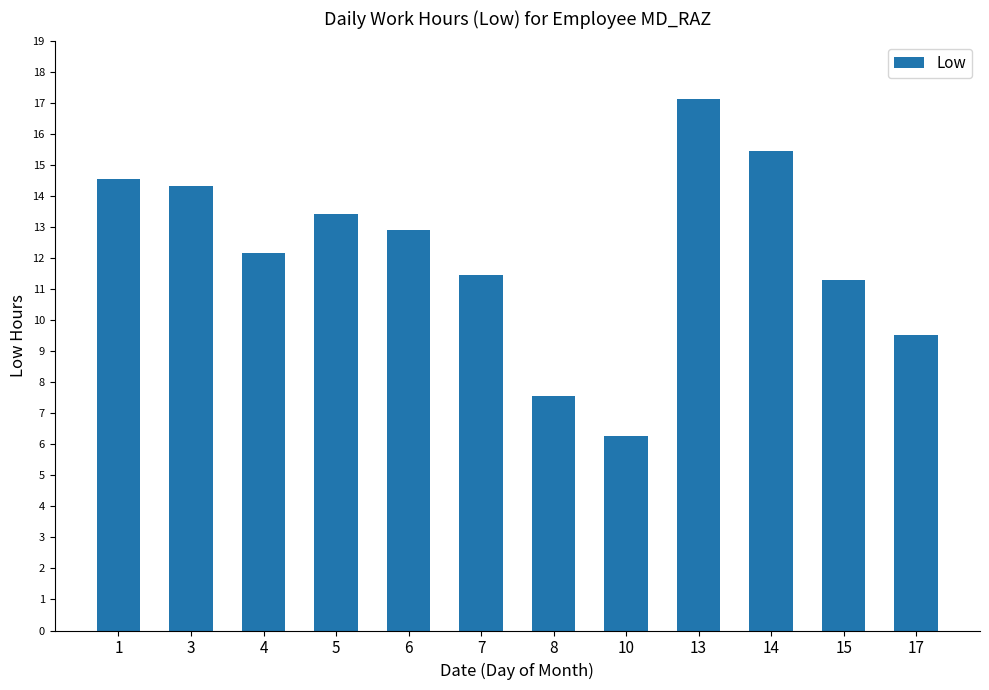

List the labels in order of value, smallest first.

10, 8, 17, 15, 7, 4, 6, 5, 3, 1, 14, 13